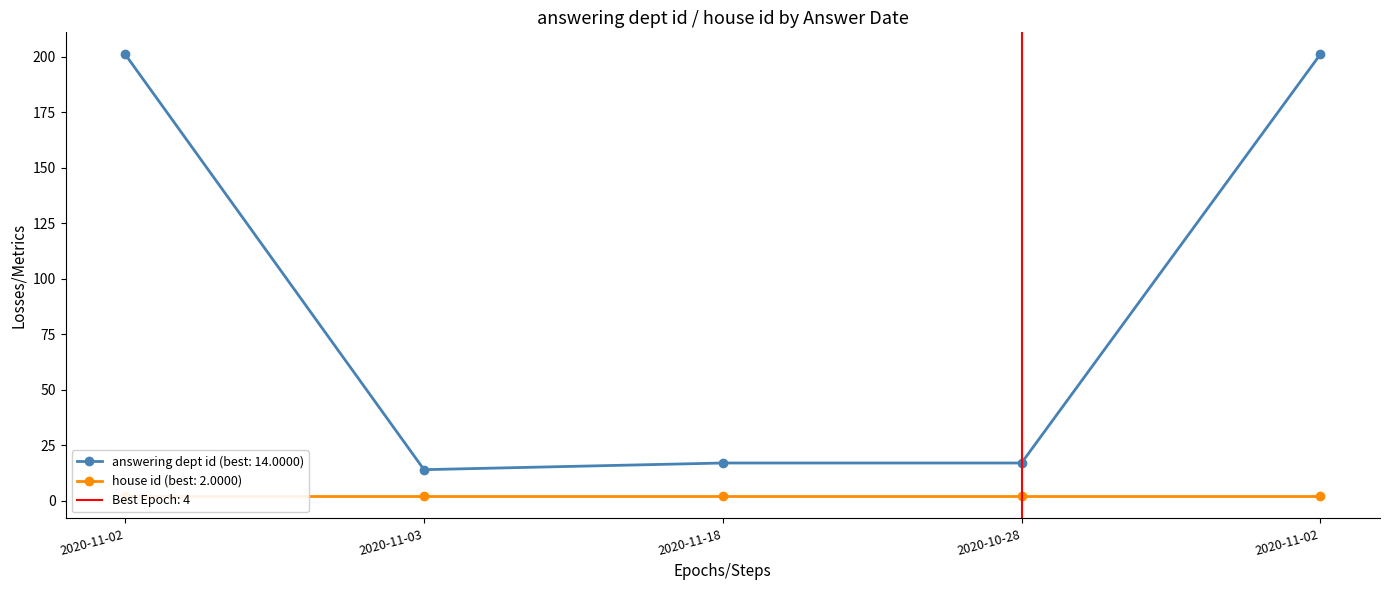

List the labels in order of value, largest first.

2020-11-02, 2020-11-02, 2020-11-18, 2020-10-28, 2020-11-03